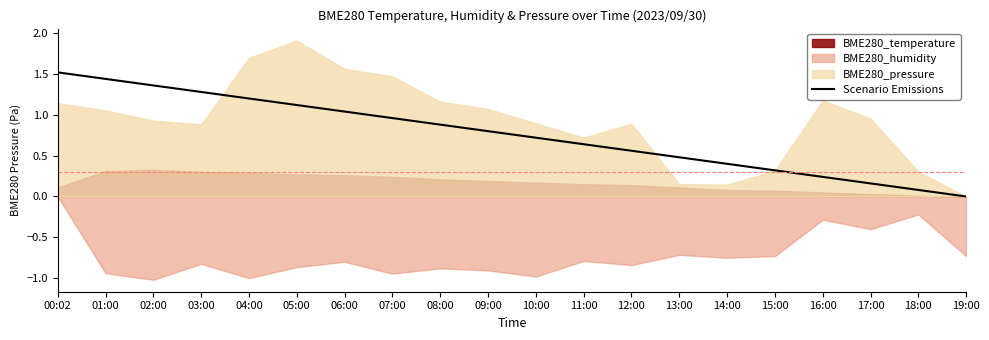

Reading left to right, extract all data points from this chart.

00:02=1.5	01:00=1.4	02:00=1.4	03:00=1.3	04:00=1.2	05:00=1.1	06:00=1.0	07:00=1.0	08:00=0.9	09:00=0.8	10:00=0.7	11:00=0.6	12:00=0.6	13:00=0.5	14:00=0.4	15:00=0.3	16:00=0.2	17:00=0.2	18:00=0.1	19:00=0.0